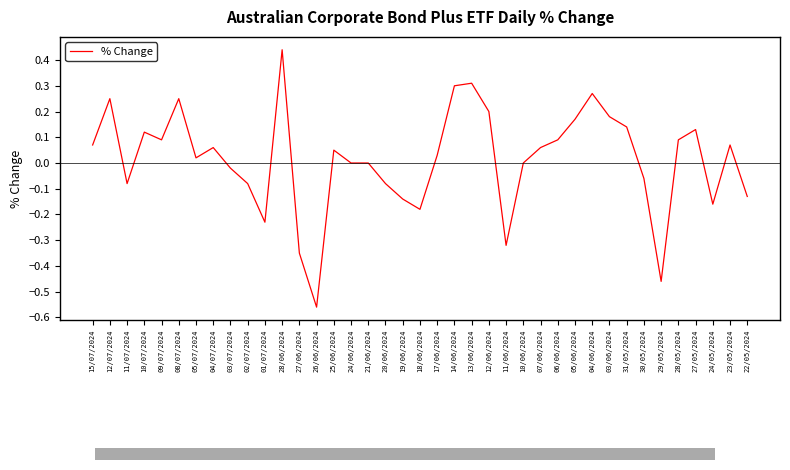

At which category does the chart reach its peak across all series?

28/06/2024